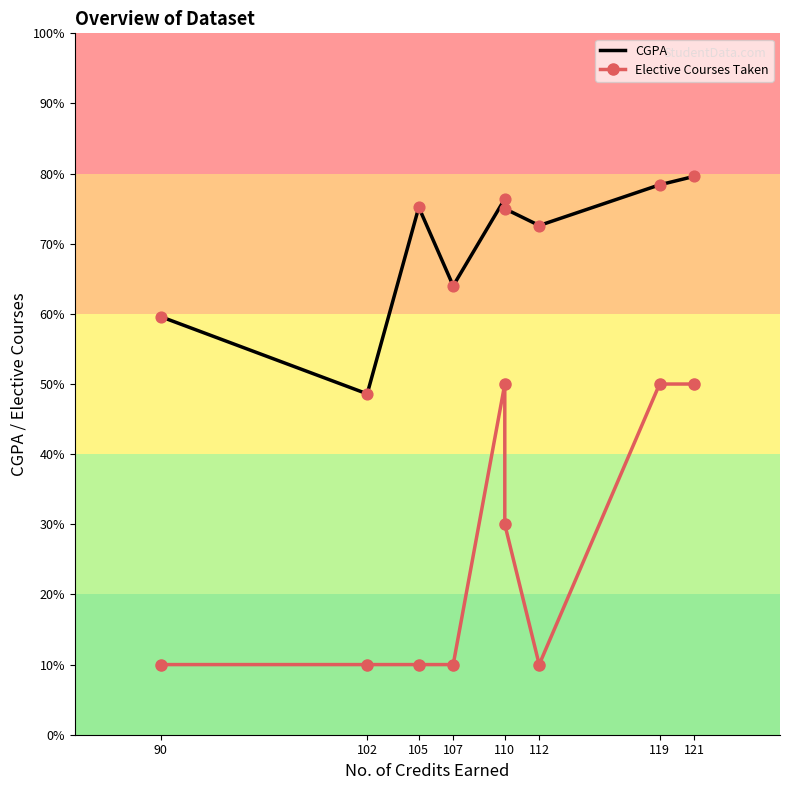

Which series reaches the maximum Y coordinate?

CGPA